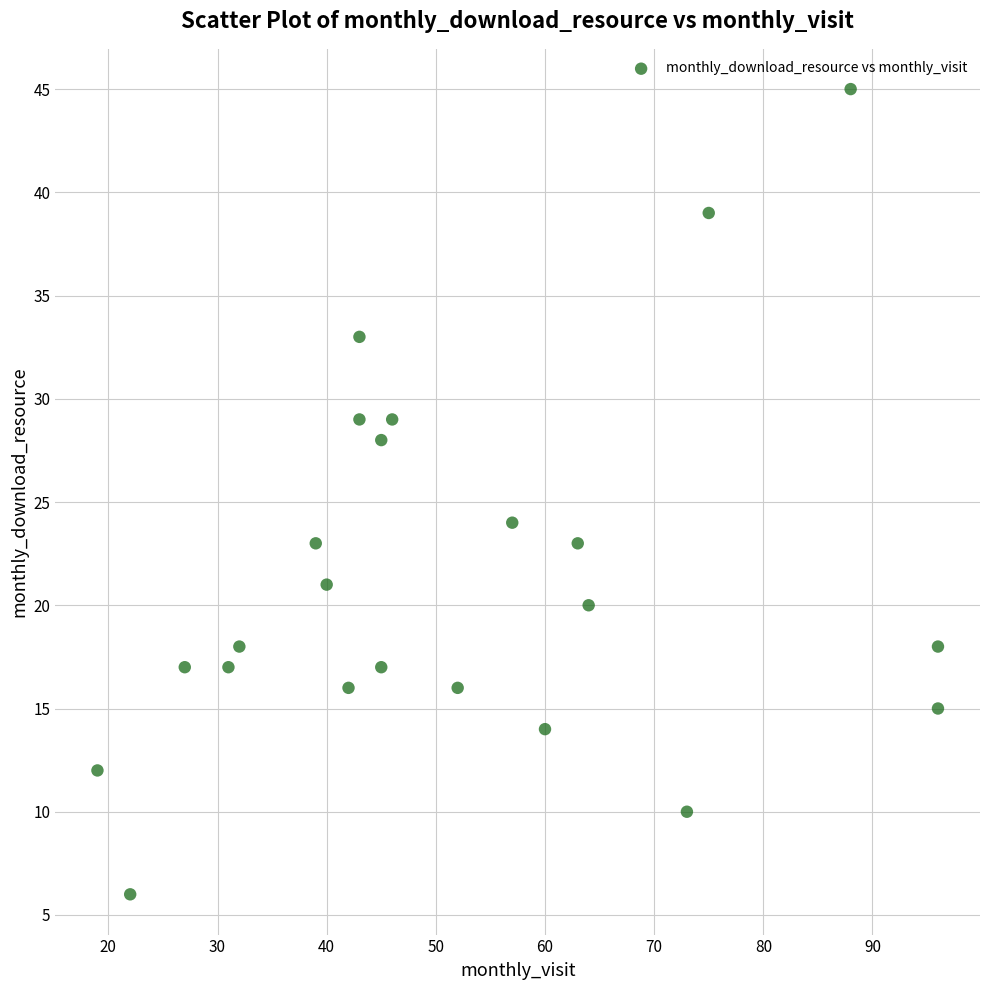

What Y value in the scatter plot is closest to 25?

24